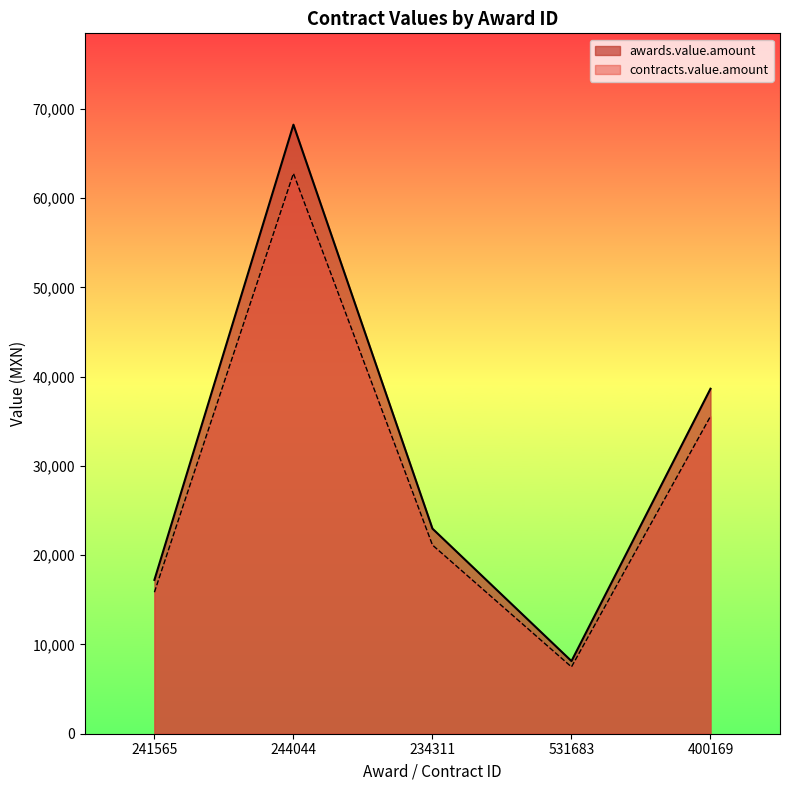

What is the minimum value for contracts.value.amount?

7483.9